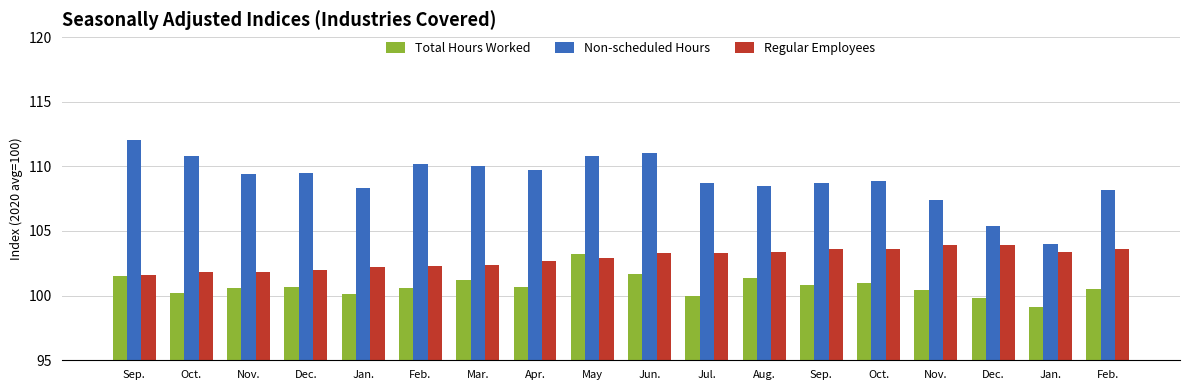

What is the value of the Regular Employees bar at the 14th from the left?

101.8